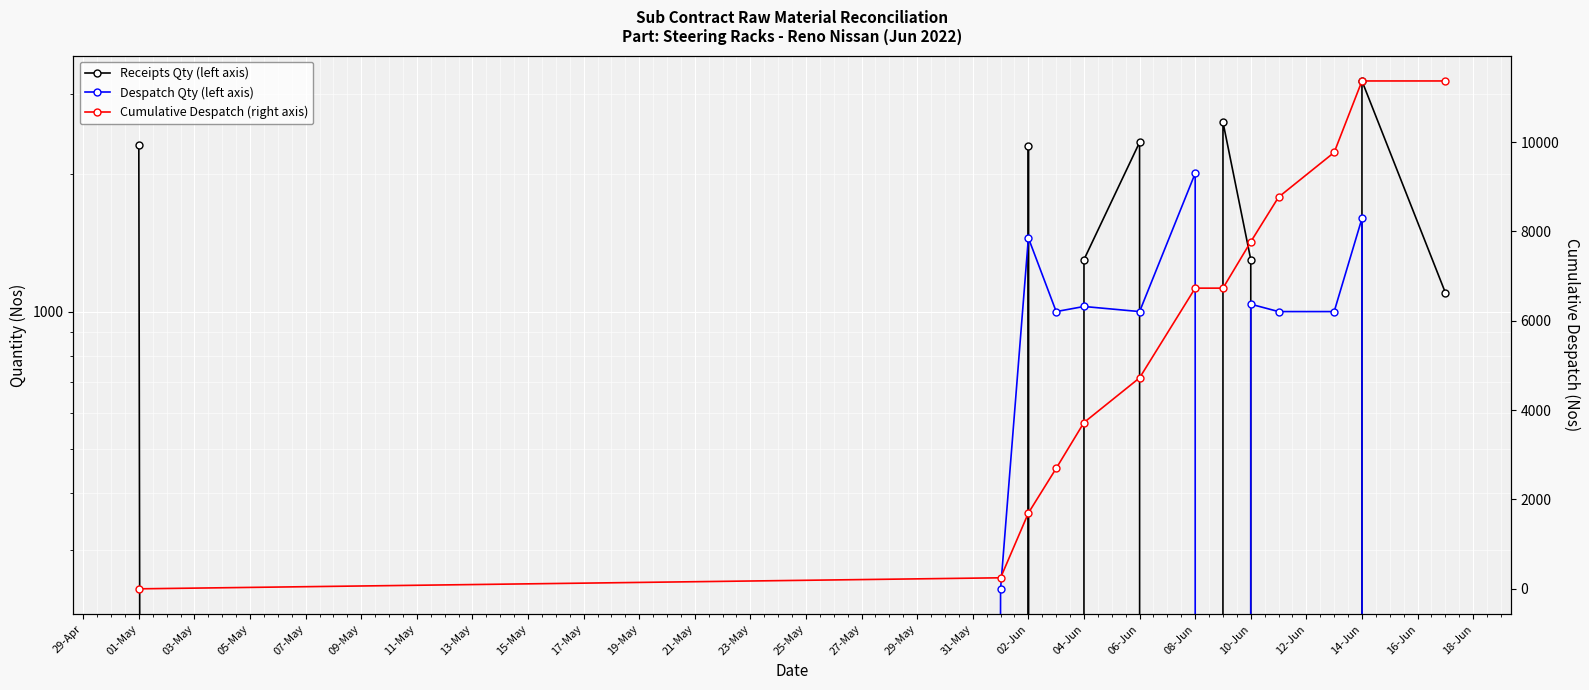

List the series in order of their peak value, lowest first.

Despatch Qty (left axis), Receipts Qty (left axis), Cumulative Despatch (right axis)